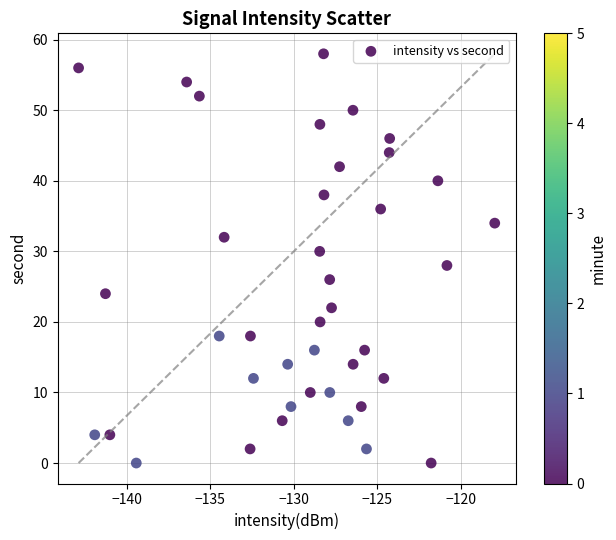

What is the range of Y values (max minus min)?

58